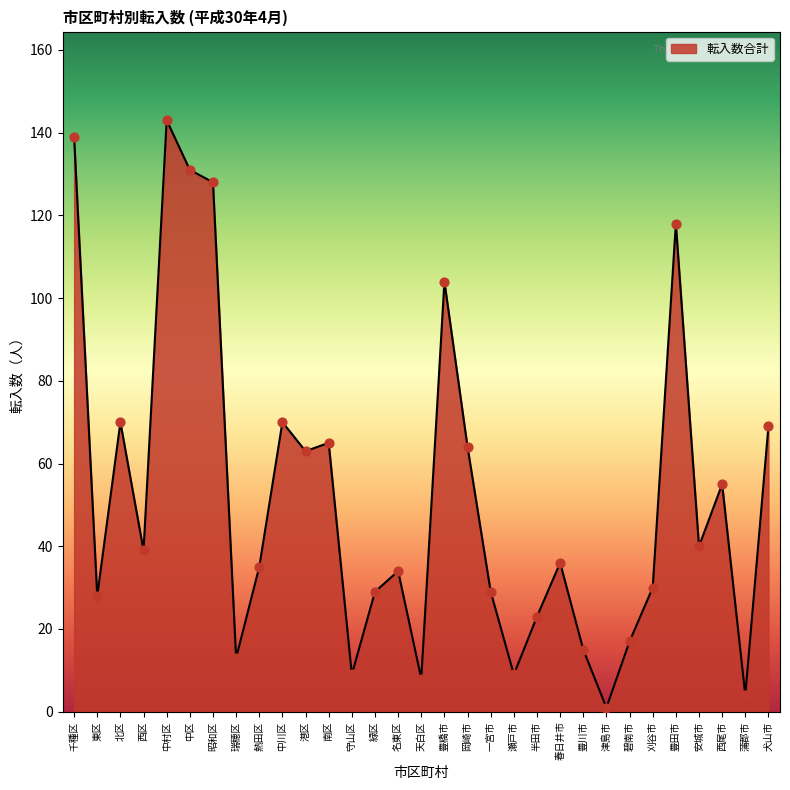

Approximately how many times larger is the value at 蒲郡市 compared to 天白区?

0.5